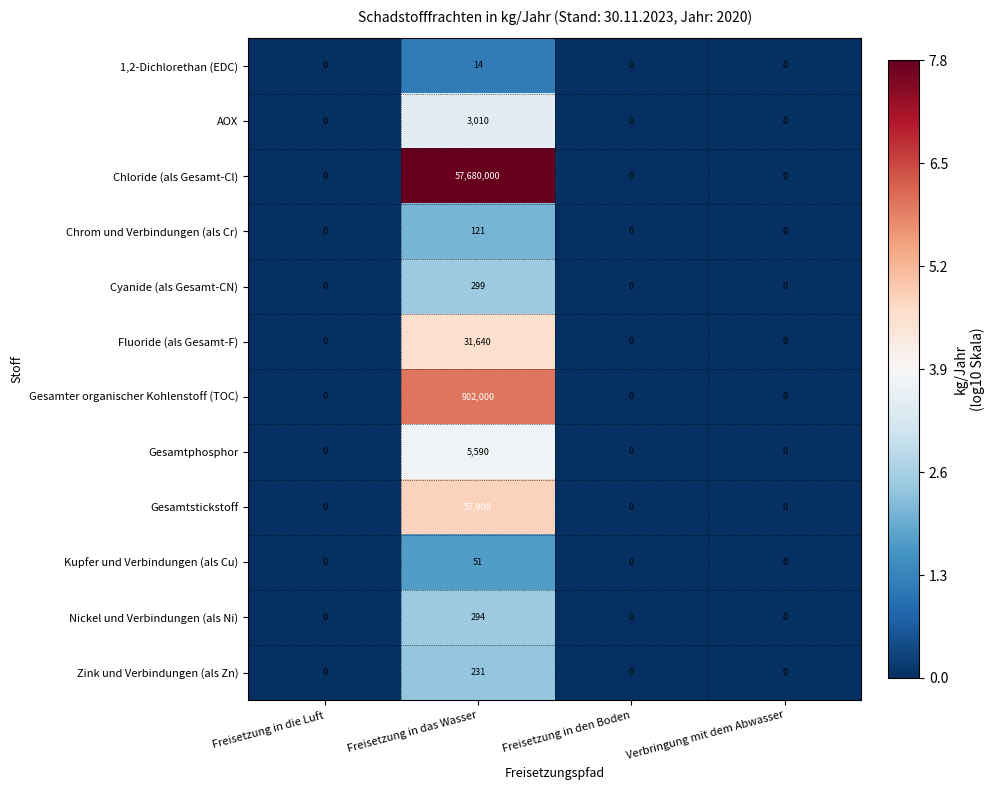

How many series are shown in this chart?

12